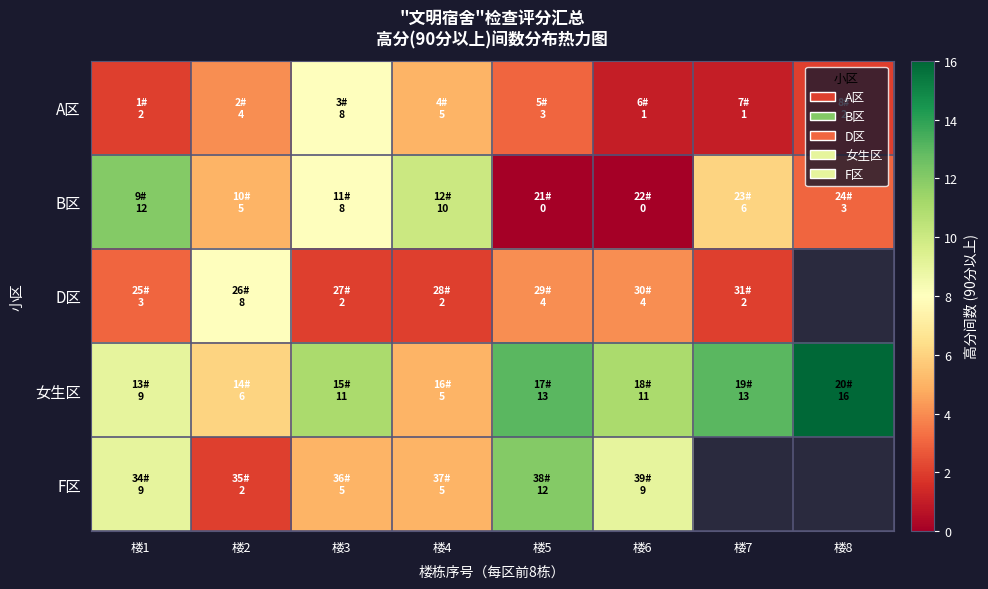

Is the value of F区 at 楼3 greater than the value of D区 at 楼4?

Yes